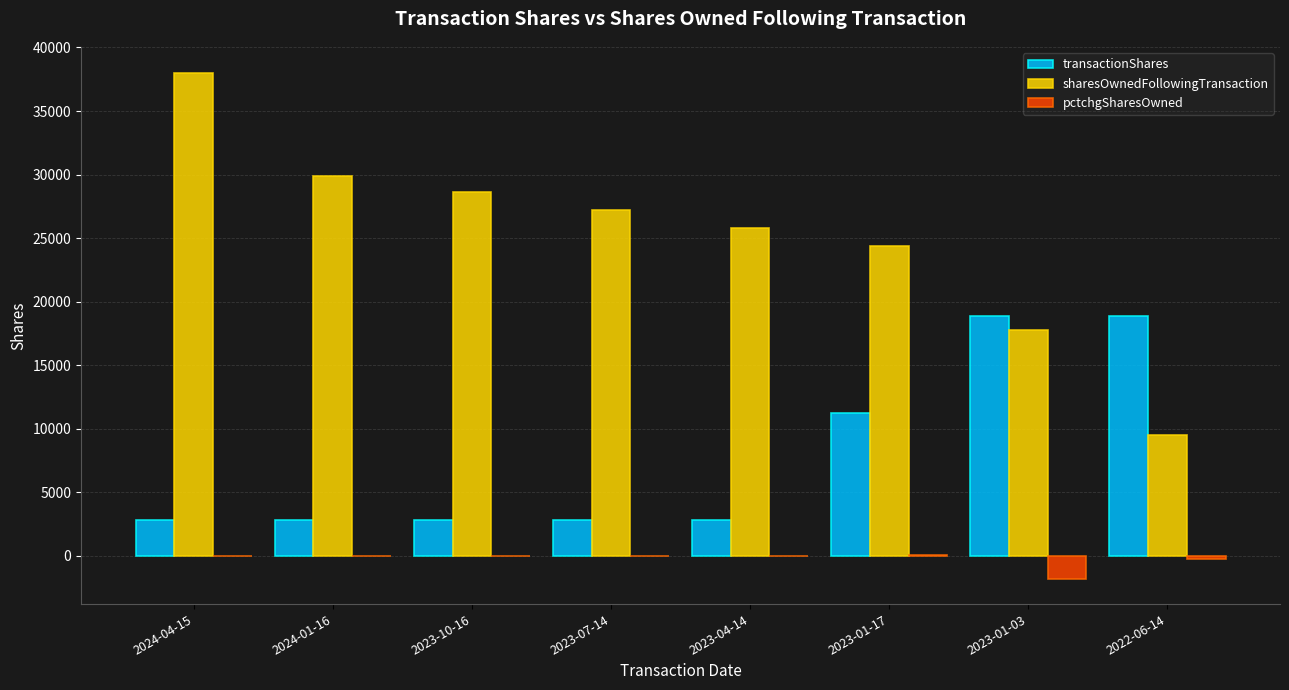

Is the value of sharesOwnedFollowingTransaction at 2022-06-14 greater than the value of transactionShares at 2022-06-14?

No